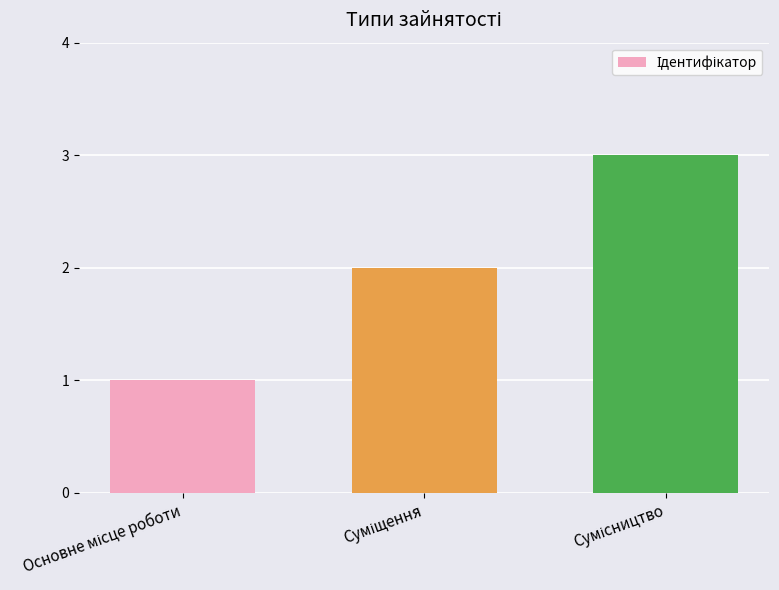

How many data points are less than 2?

1